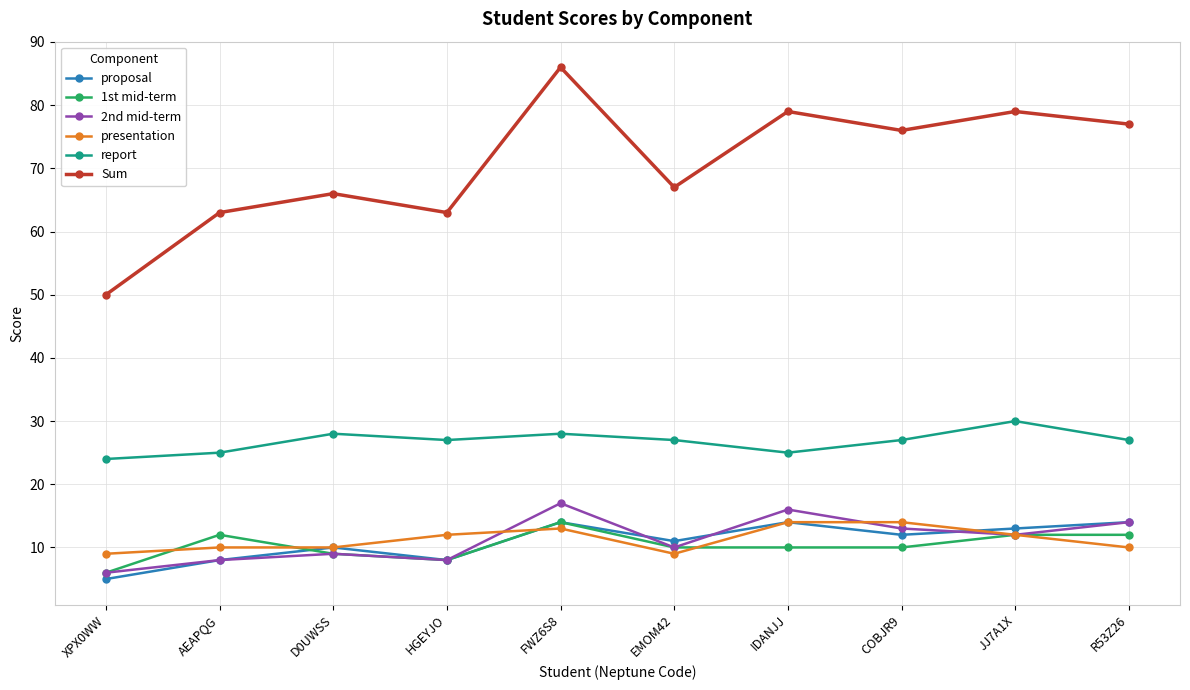

What is the sum of all proposal values?

109